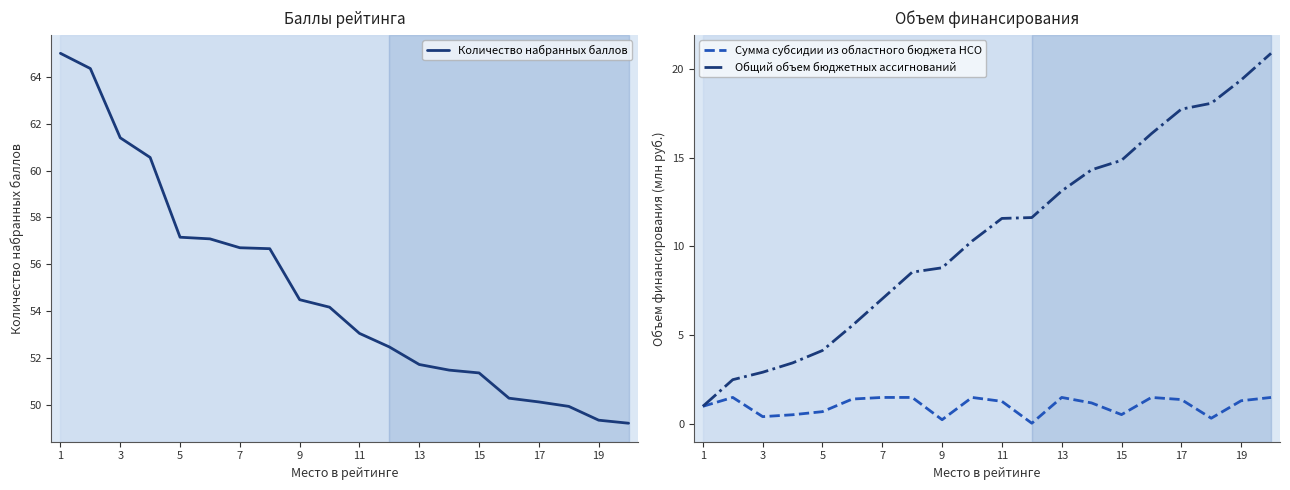

The value of Общий объем бюджетных ассигнований at 9 is 8.8. True or false?

True